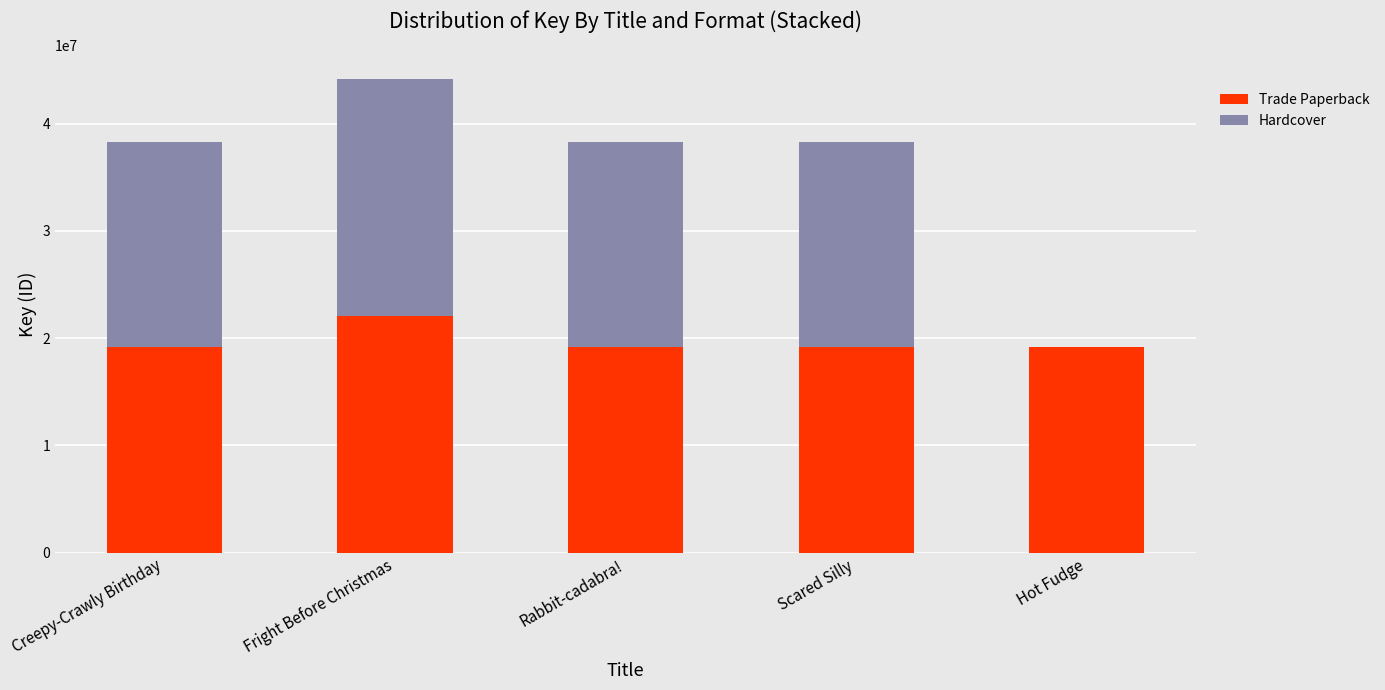

At which category is the sum across all series the highest?

Fright Before Christmas